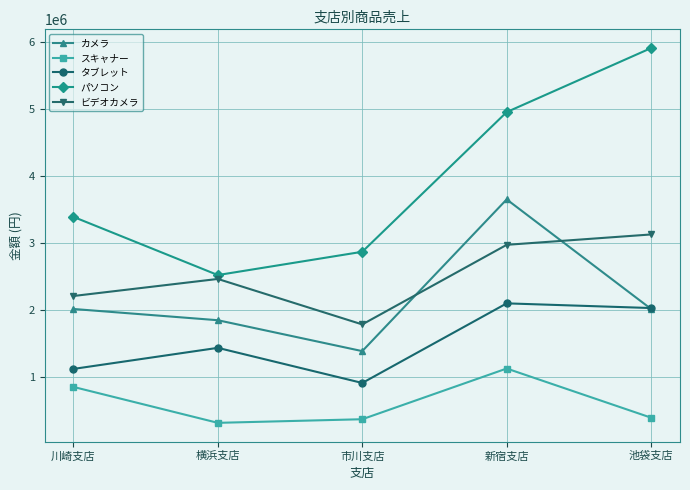

Rank the series by their maximum value, from highest to lowest.

パソコン, カメラ, ビデオカメラ, タブレット, スキャナー